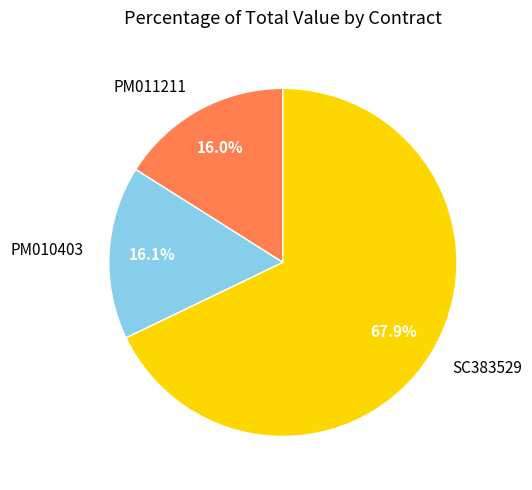

To the nearest percent, what percentage of the pie is PM010403?

16%